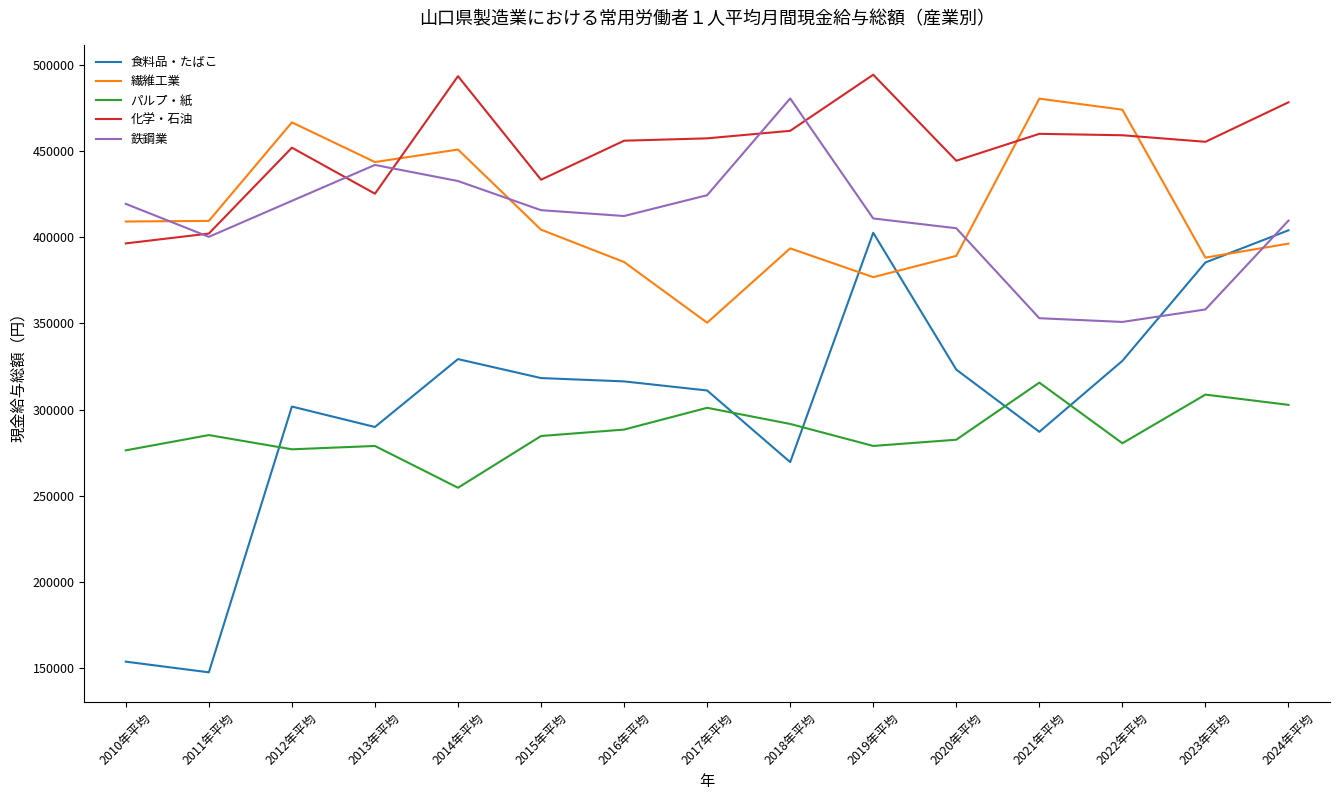

In 鉄鋼業, how many points are lower than both neighbors (excluding endpoints)?

3